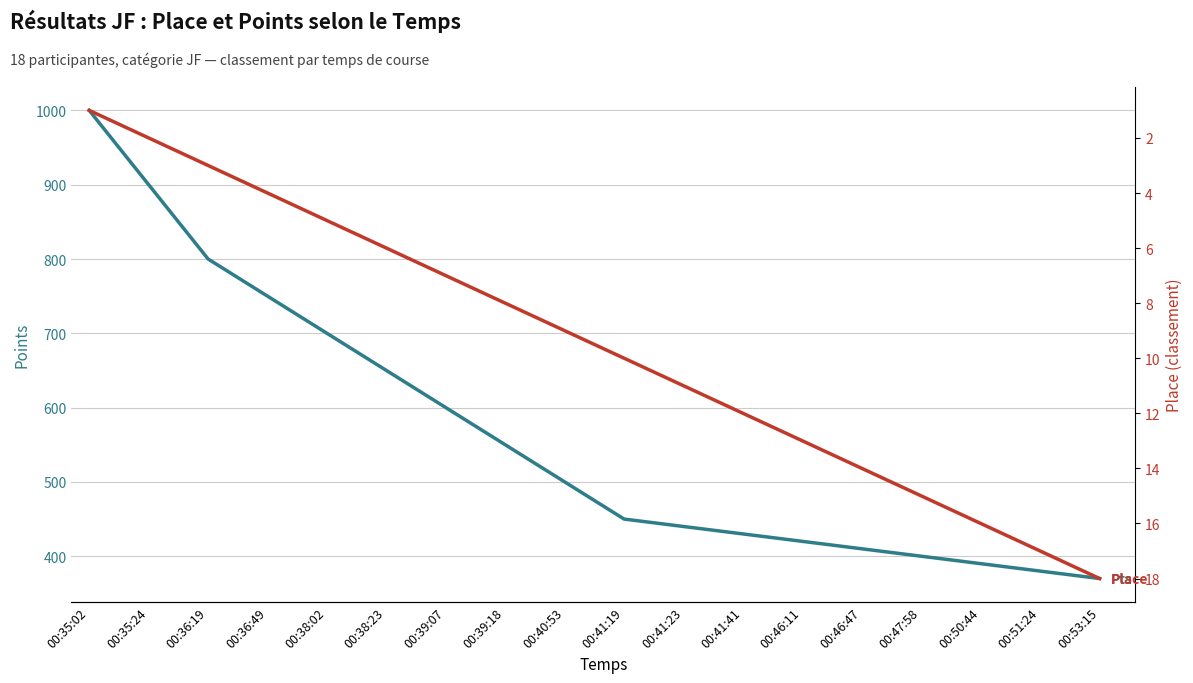

True or false: Pts and Place cross at least once.

False